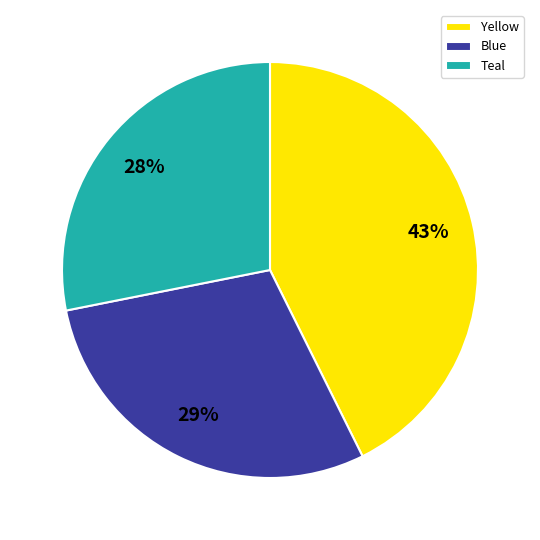

True or false: Yellow accounts for 43% of the total.

True